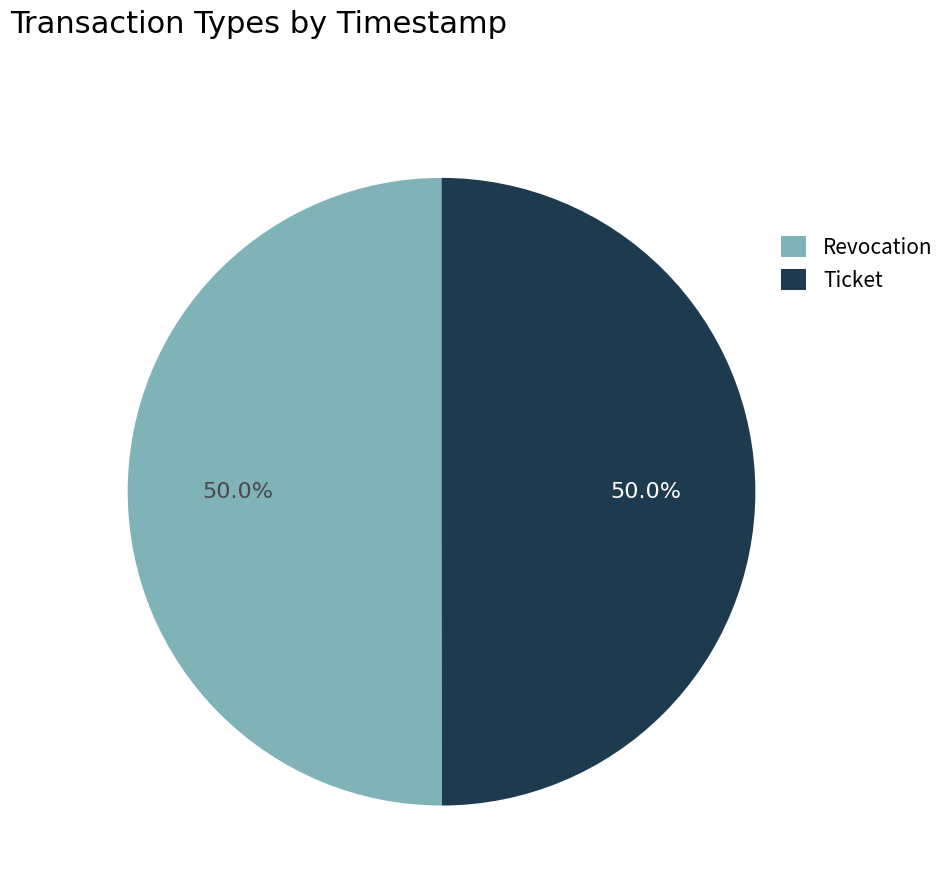

Count the number of slices in the pie.

2